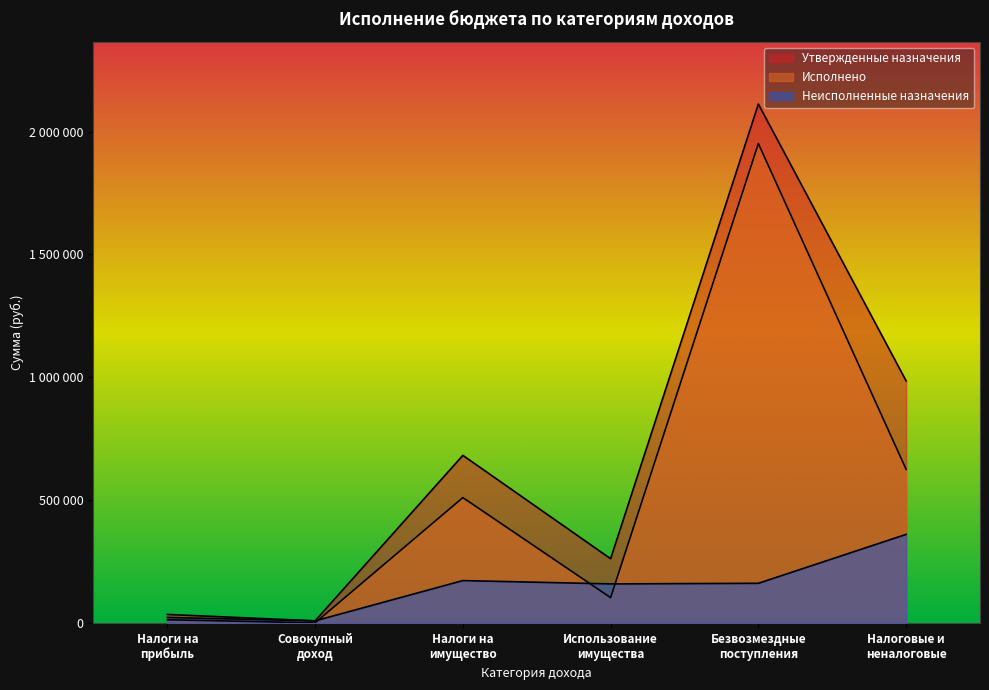

Does the chart display data point markers on the line(s)?

No